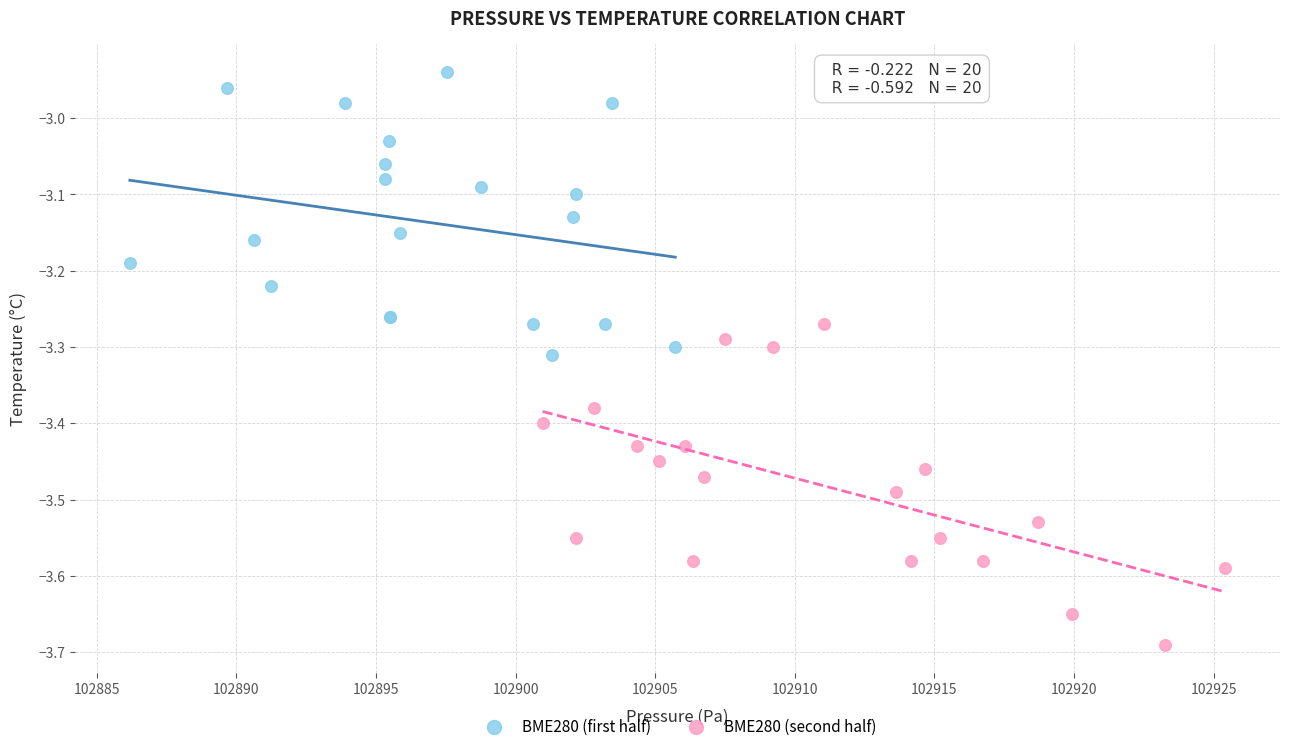

Which series reaches the minimum Y coordinate?

BME280 (second half)